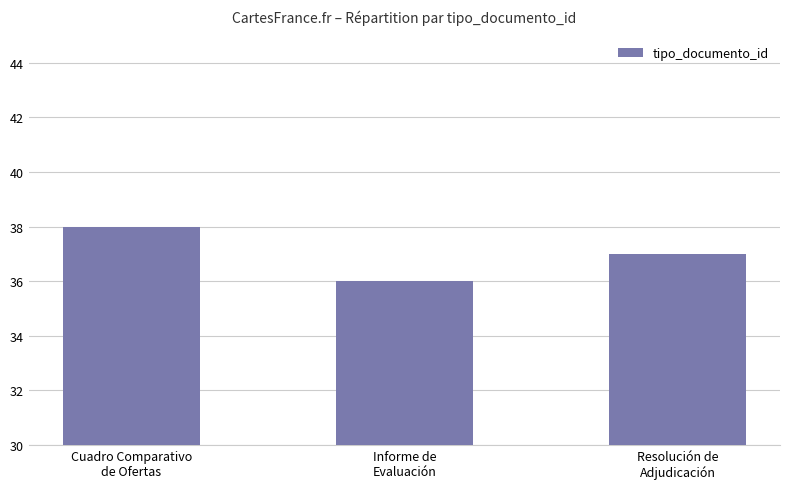

Reading left to right, extract all data points from this chart.

Cuadro Comparativo
de Ofertas=38	Informe de
Evaluación=36	Resolución de
Adjudicación=37